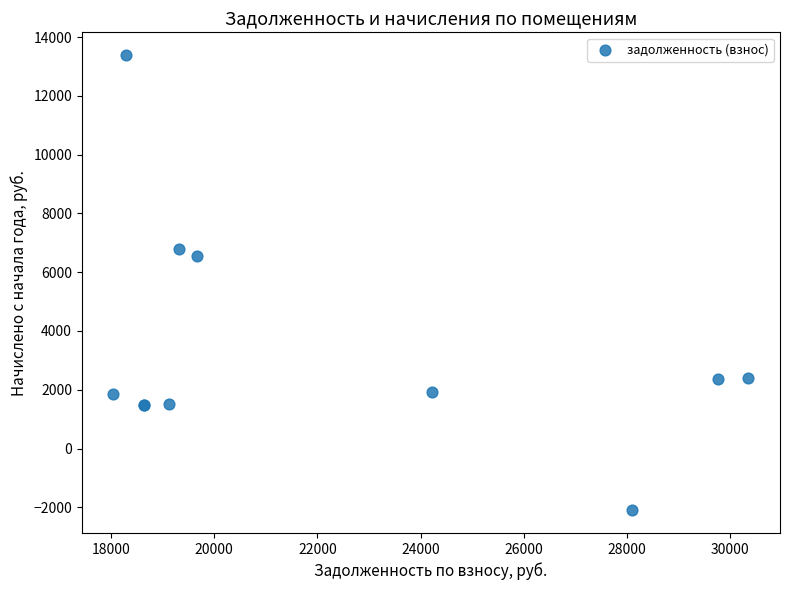

What Y value in the scatter plot is closest to 5643?

6560.6